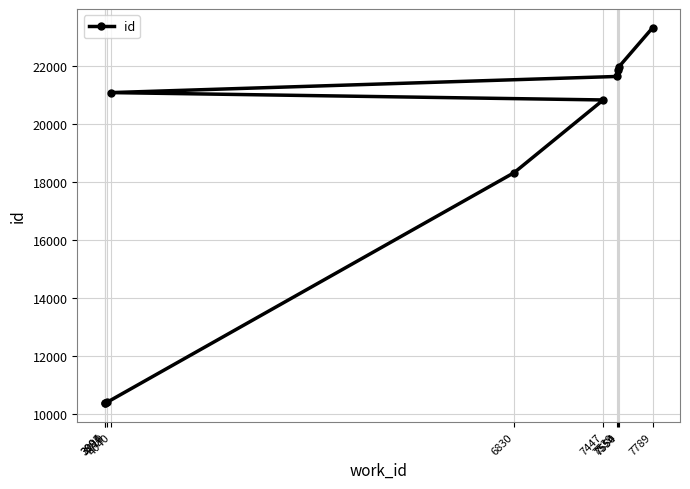

Is it true that the value at 3994 is 13604?

False